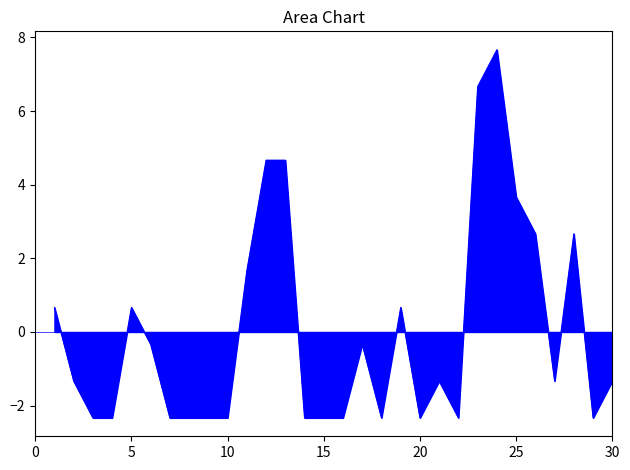

What is the difference between the maximum and minimum values?

10.0